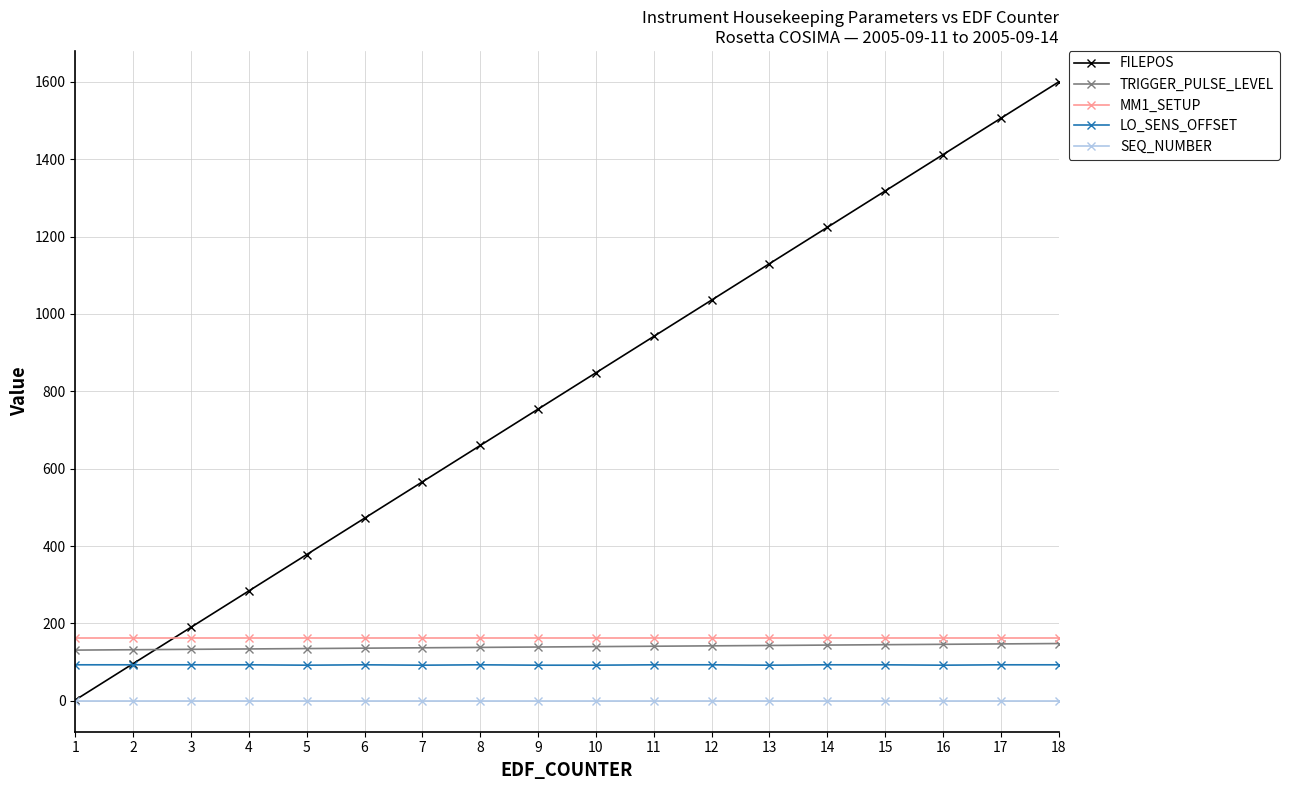

Is it true that MM1_SETUP equals 162 at 10?

True